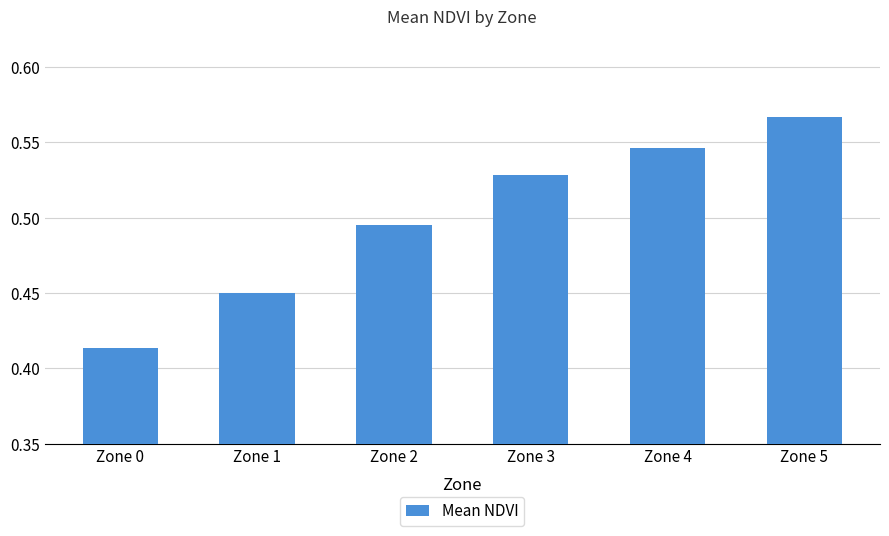

What is the difference between the values at Zone 0 and Zone 5?

0.2